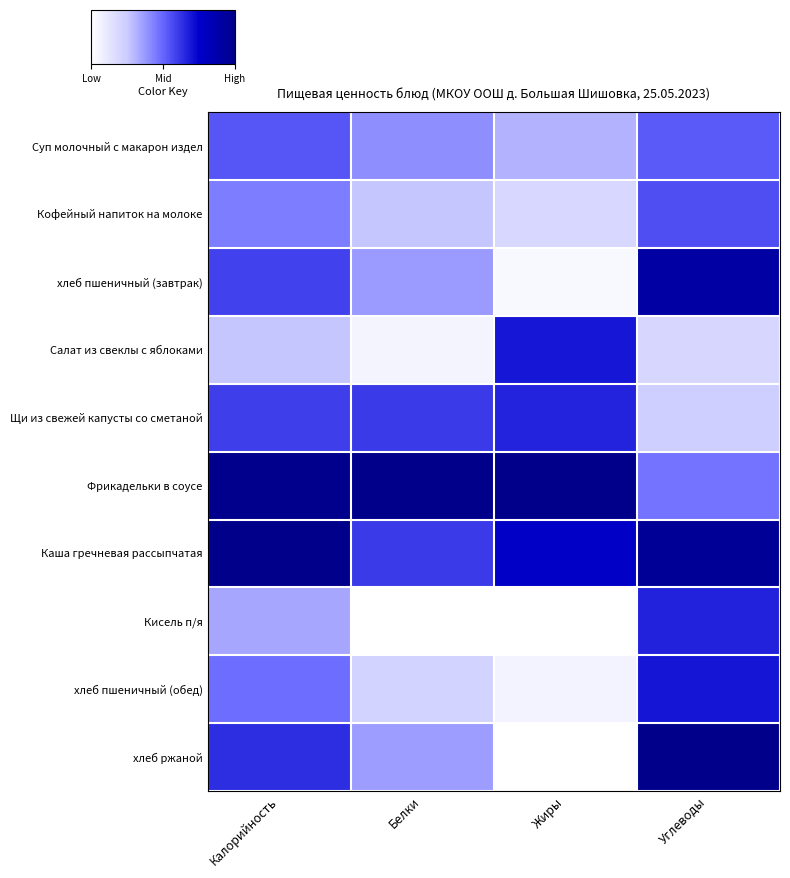

Between Белки and Углеводы, which is larger?

Углеводы